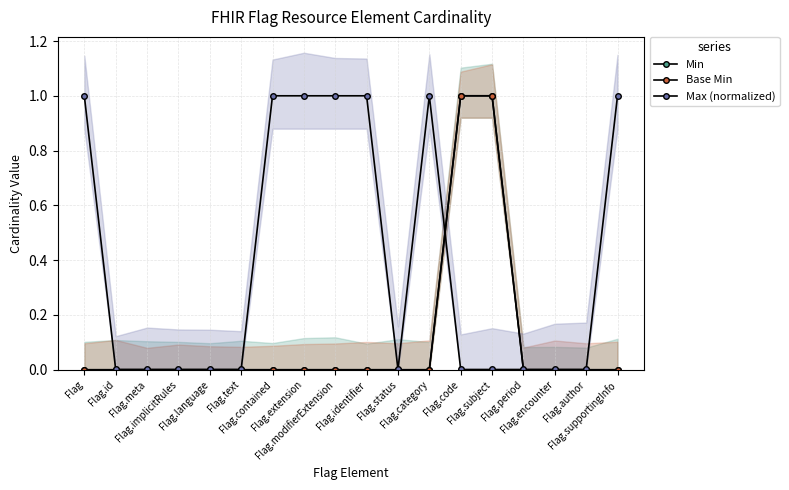

Between Flag.identifier and Flag.encounter, which is larger?

Flag.identifier